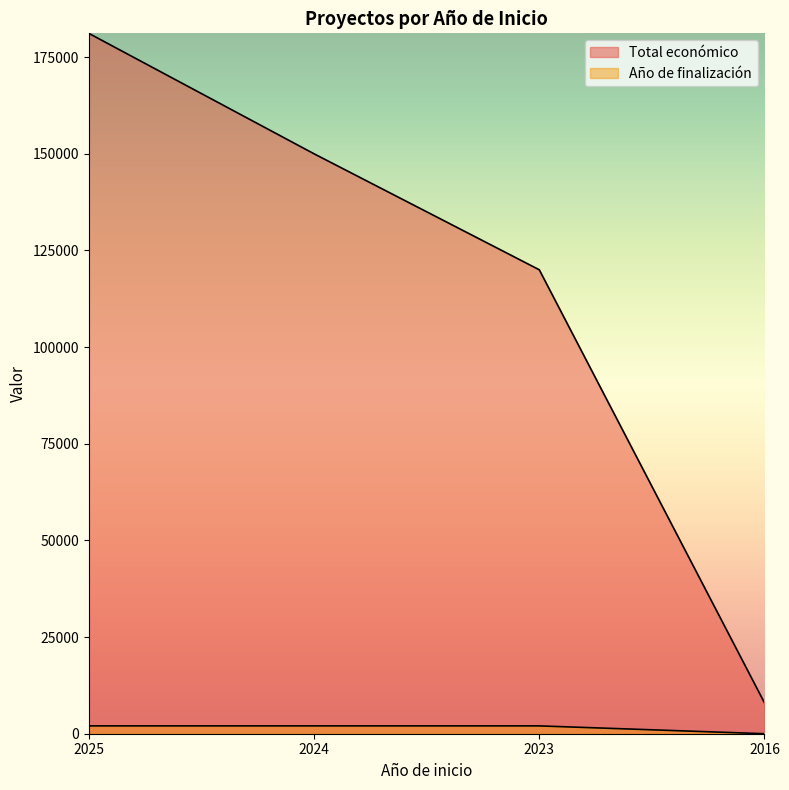

True or false: Total económico and Año de finalización intersect in this chart.

False